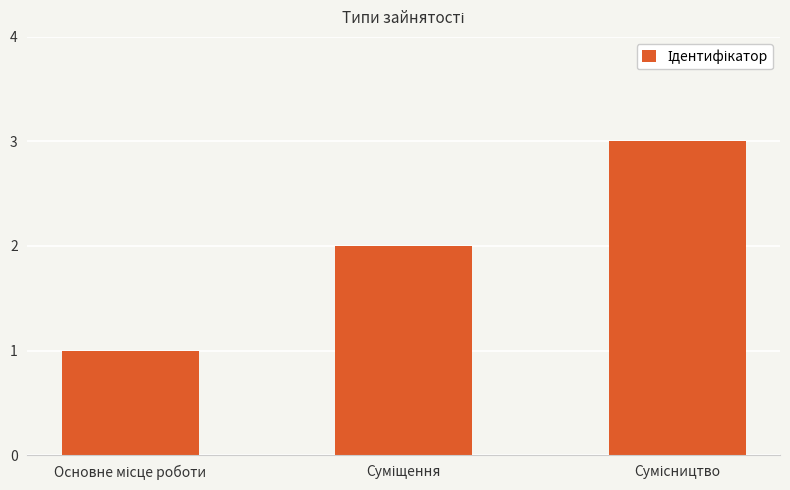

What is the greatest value displayed?

3